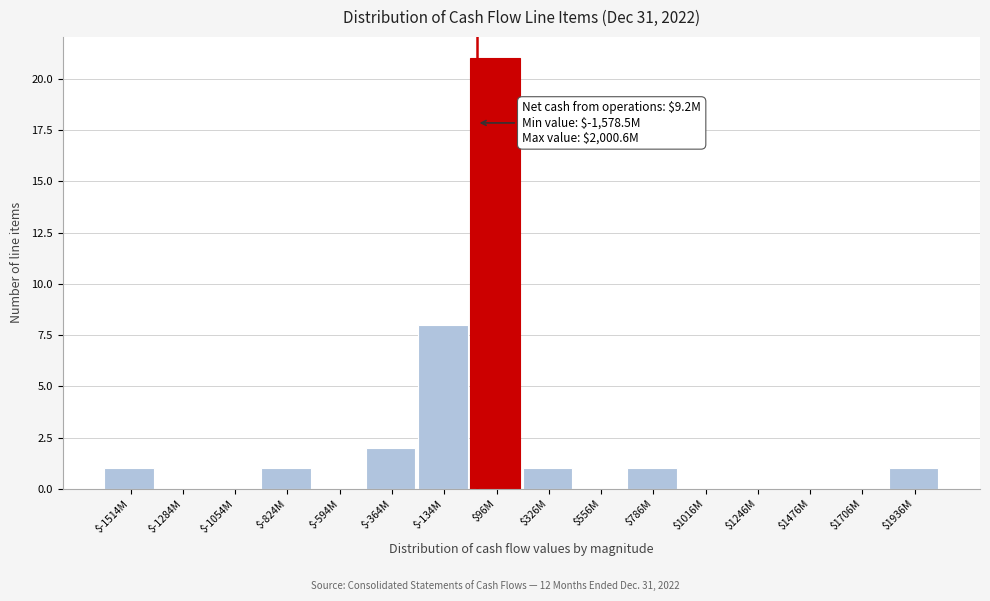

Which label corresponds to the largest value in the chart?

$96M